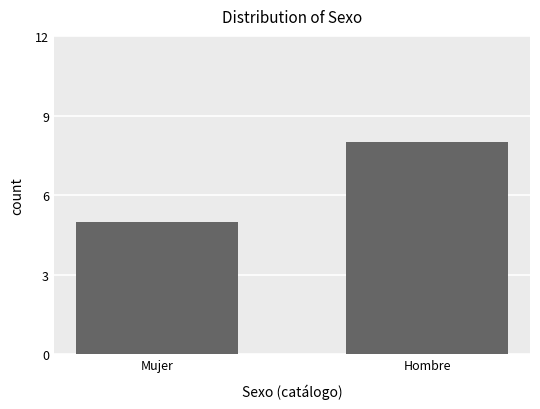

Are the bars horizontal?

No